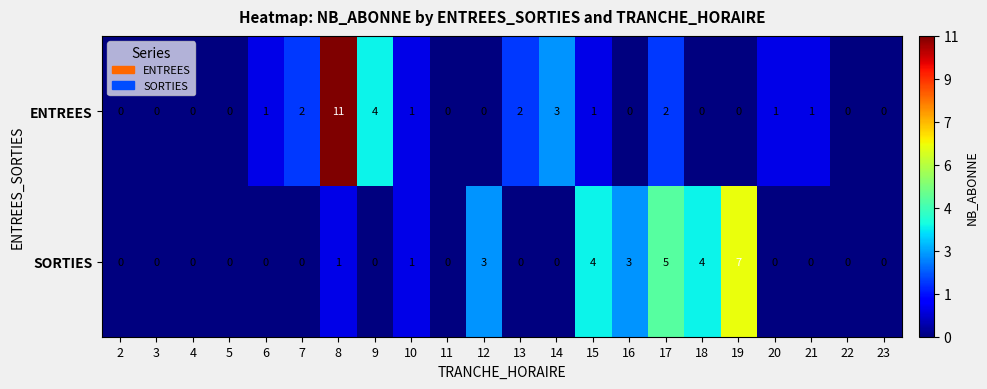

Which series has the largest total across all categories?

ENTREES